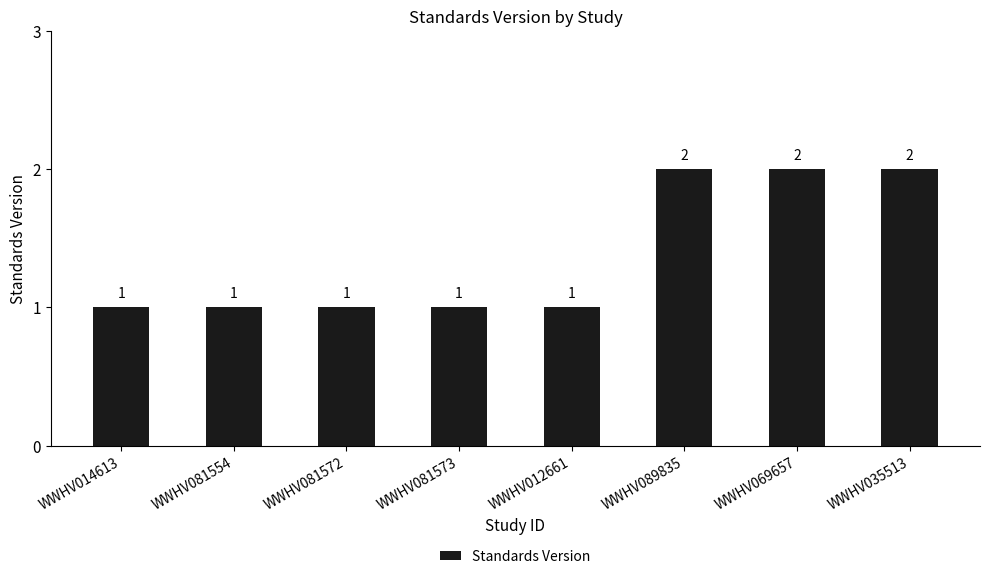

What is the average value?

1